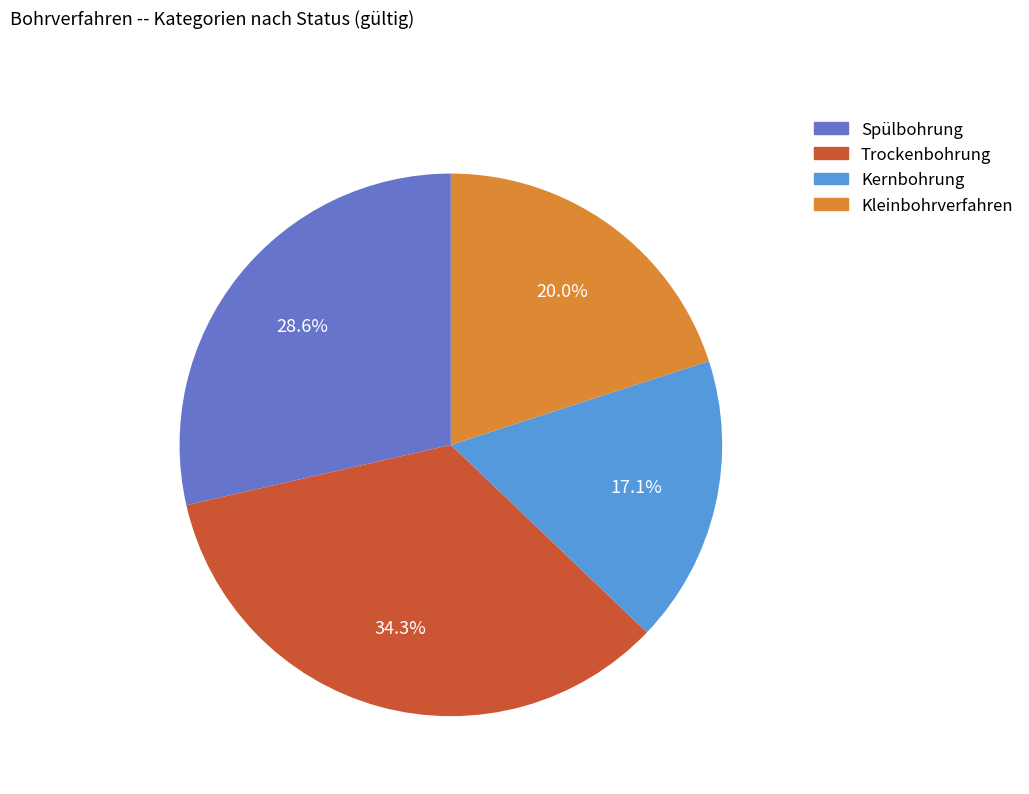

Rank the categories by value from lowest to highest.

Kernbohrung, Kleinbohrverfahren, Spülbohrung, Trockenbohrung